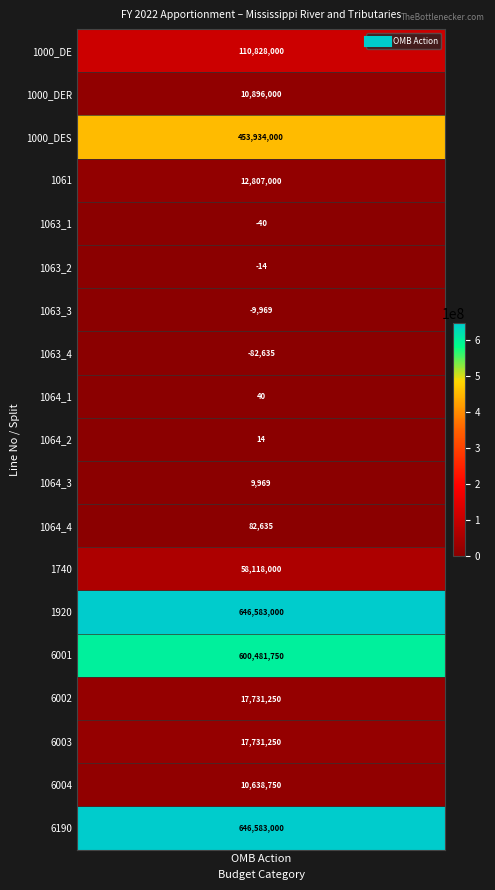

At which label is the value closest to 323250182?

1000_DES